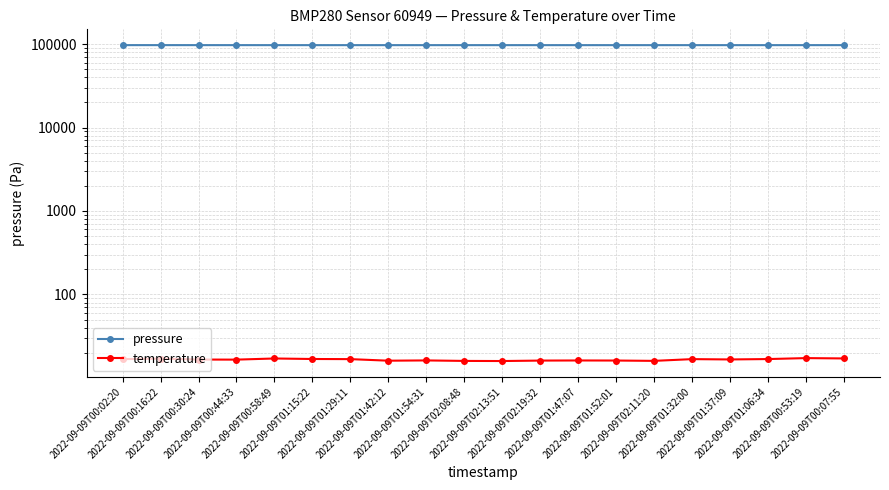

The pressure series shows 164786.3 at 2022-09-09T00:02:20. True or false?

False